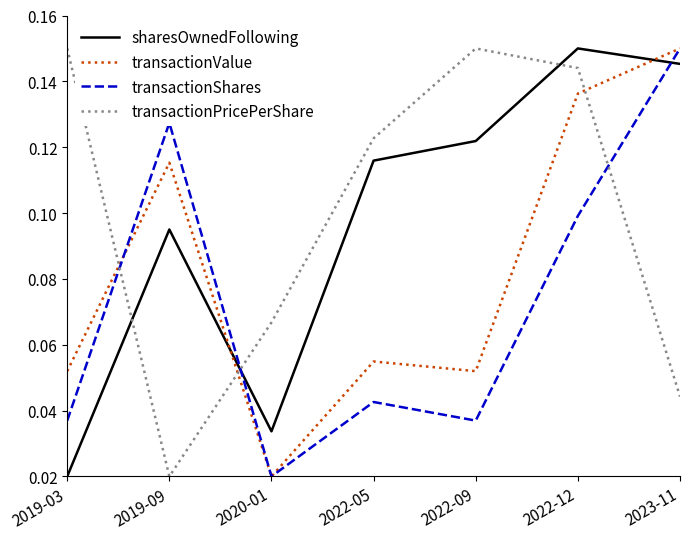

Where is the first local minimum for transactionValue?

2020-01